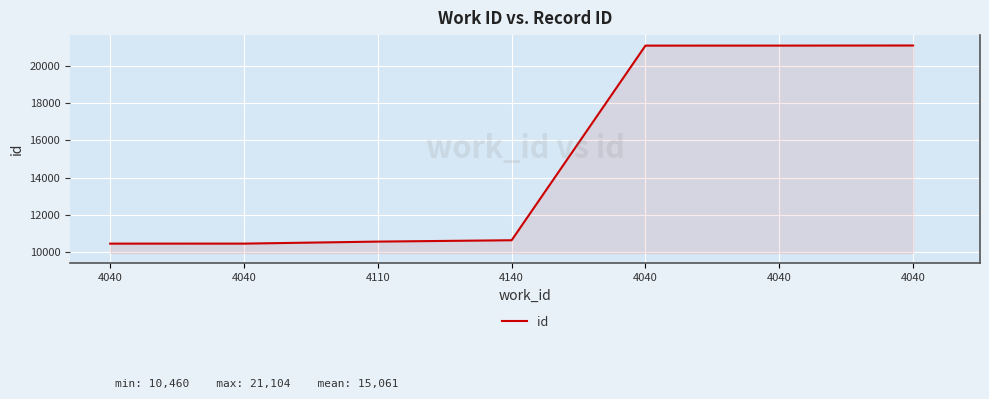

Count the number of categories in the chart.

7